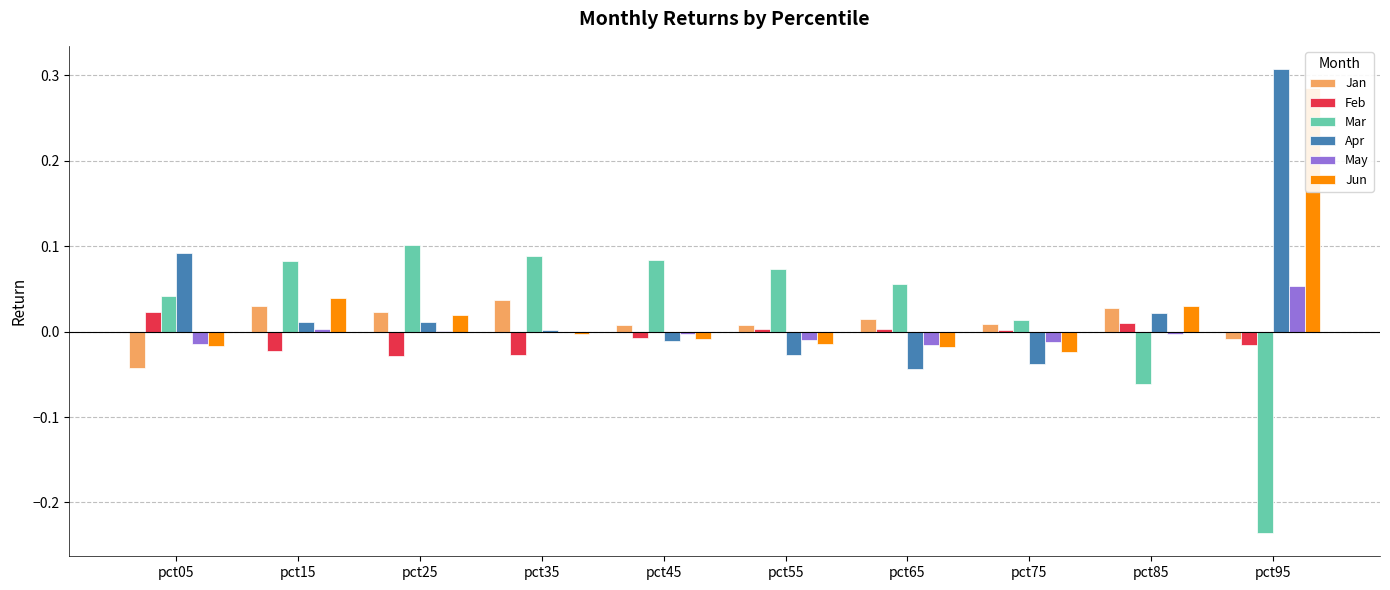

Reading left to right, extract all data points from this chart.

Jan: -0.0	0.0	0.0	0.0	0.0	0.0	0.0	0.0	0.0	-0.0
Feb: 0.0	-0.0	-0.0	-0.0	-0.0	0.0	0.0	0.0	0.0	-0.0
Mar: 0.0	0.1	0.1	0.1	0.1	0.1	0.1	0.0	-0.1	-0.2
Apr: 0.1	0.0	0.0	0.0	-0.0	-0.0	-0.0	-0.0	0.0	0.3
May: -0.0	0.0	0.0	-0.0	-0.0	-0.0	-0.0	-0.0	-0.0	0.1
Jun: -0.0	0.0	0.0	-0.0	-0.0	-0.0	-0.0	-0.0	0.0	0.3